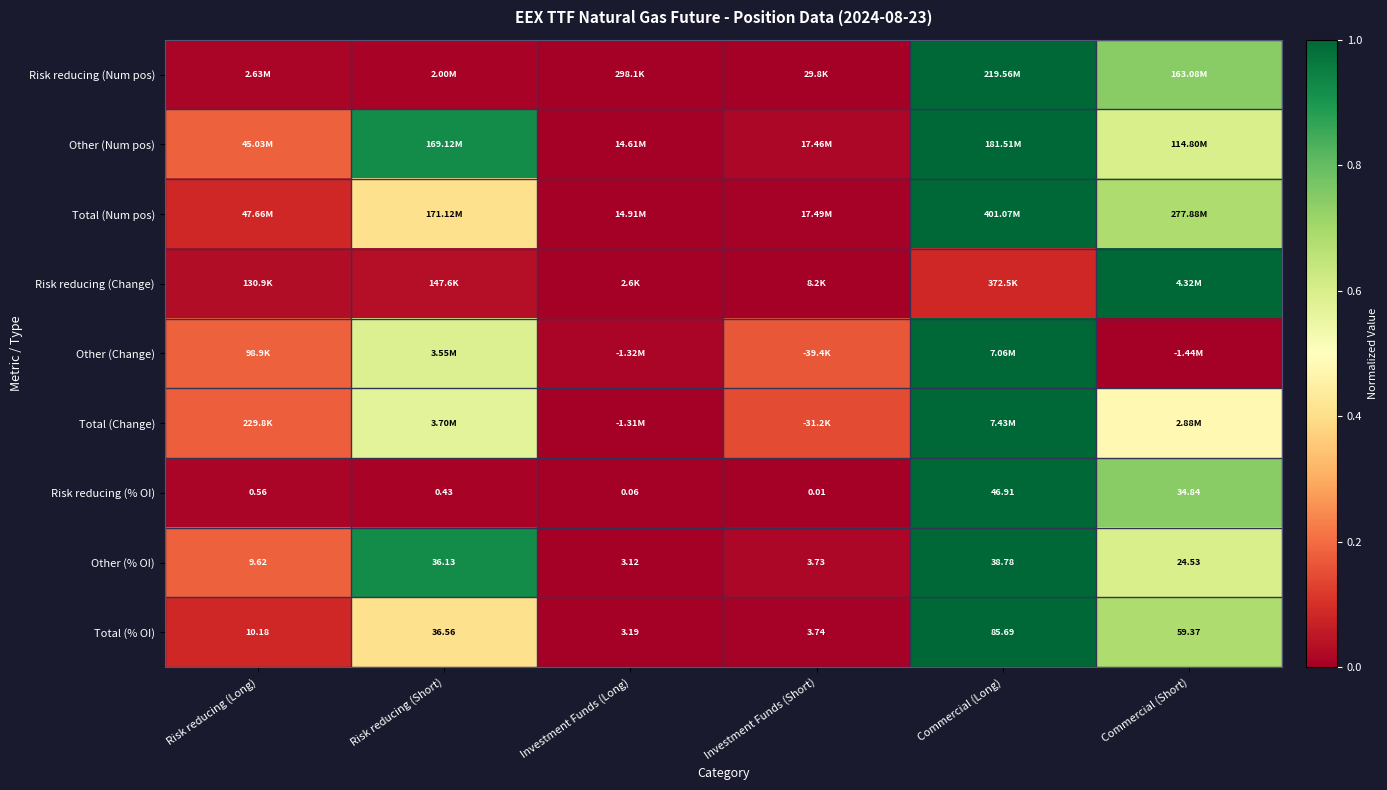

At which label is Risk reducing (% OI) closest to 23?

Commercial (Short)